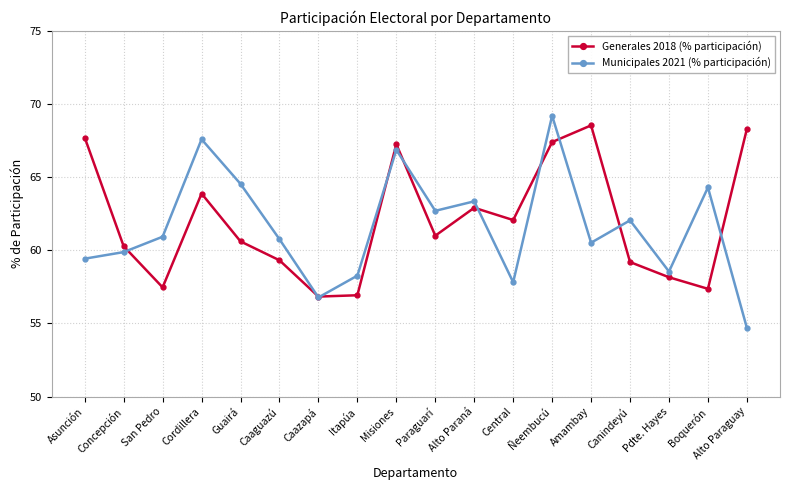

What position from the left is Paraguarí?

10